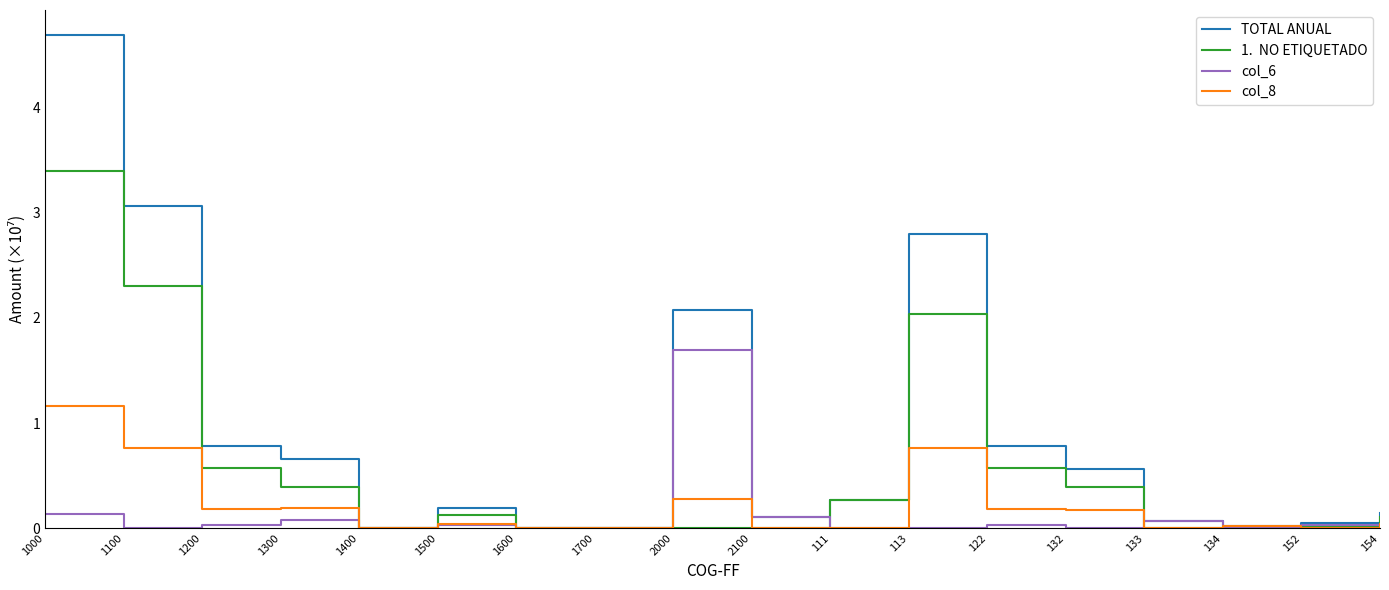

At which category does the chart reach its peak across all series?

1000